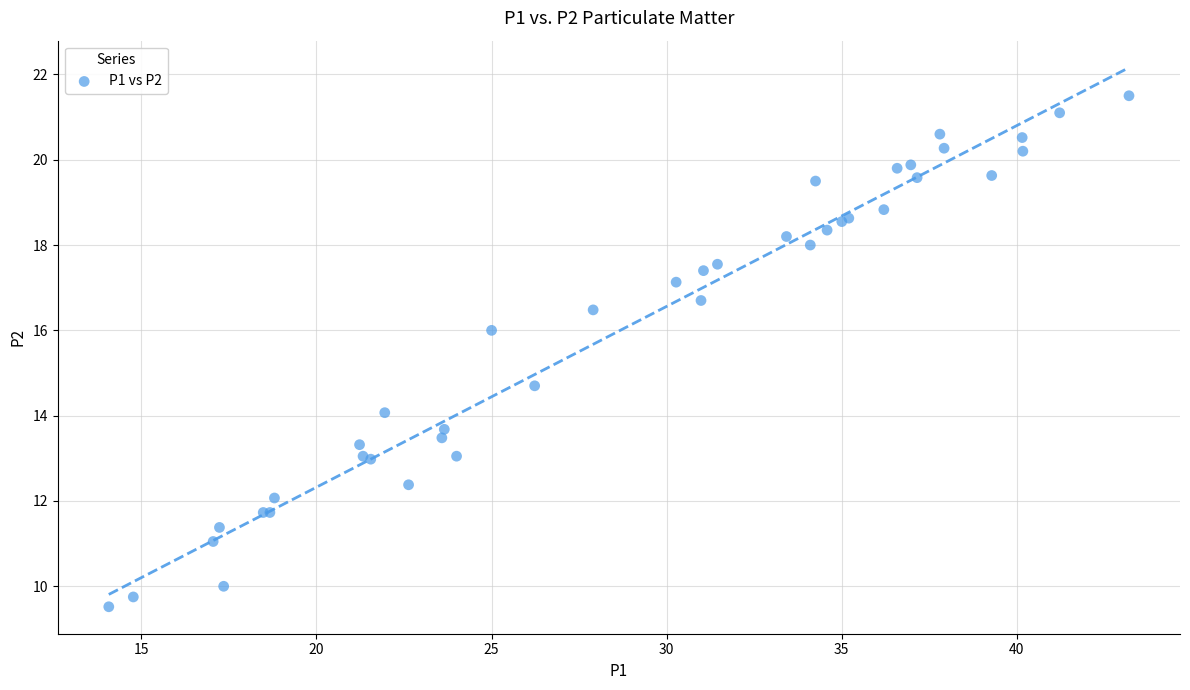

What Y value in the scatter plot is closest to 15?

14.7